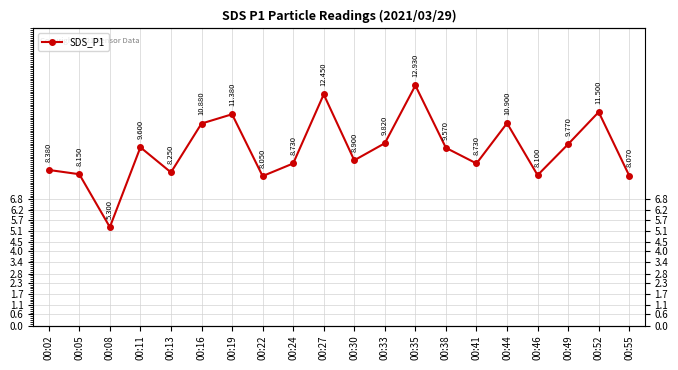

Reading left to right, transcribe all the data shown in this chart.

00:02=8.4	00:05=8.2	00:08=5.3	00:11=9.6	00:13=8.2	00:16=10.9	00:19=11.4	00:22=8.1	00:24=8.7	00:27=12.4	00:30=8.9	00:33=9.8	00:35=12.9	00:38=9.6	00:41=8.7	00:44=10.9	00:46=8.1	00:49=9.8	00:52=11.5	00:55=8.1